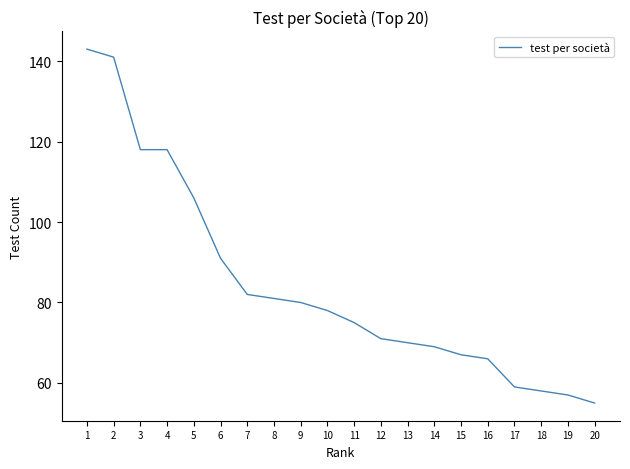

What is the sum of all values?

1685